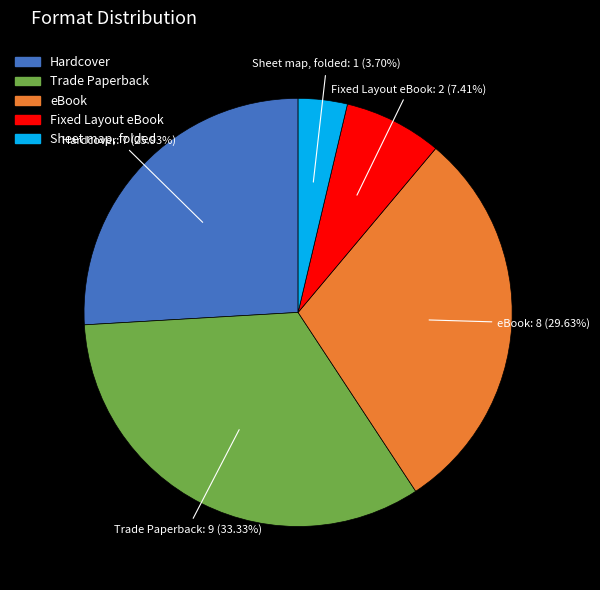

To the nearest percent, what percentage of the pie is Trade Paperback?

33%